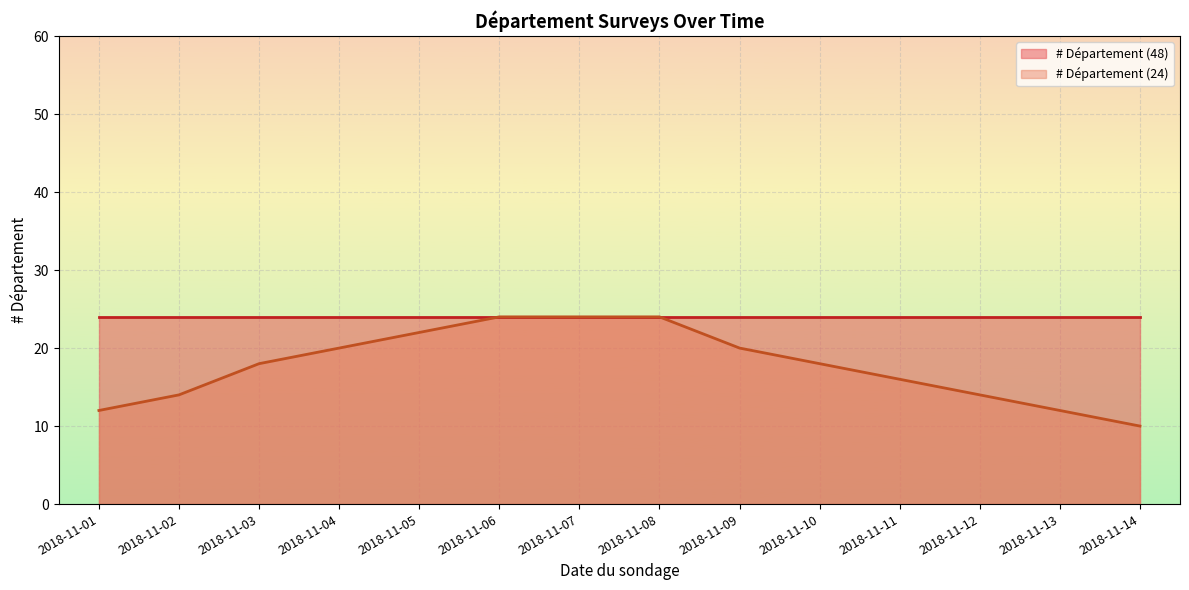

The value at 2018-11-01 10 is 24. True or false?

True